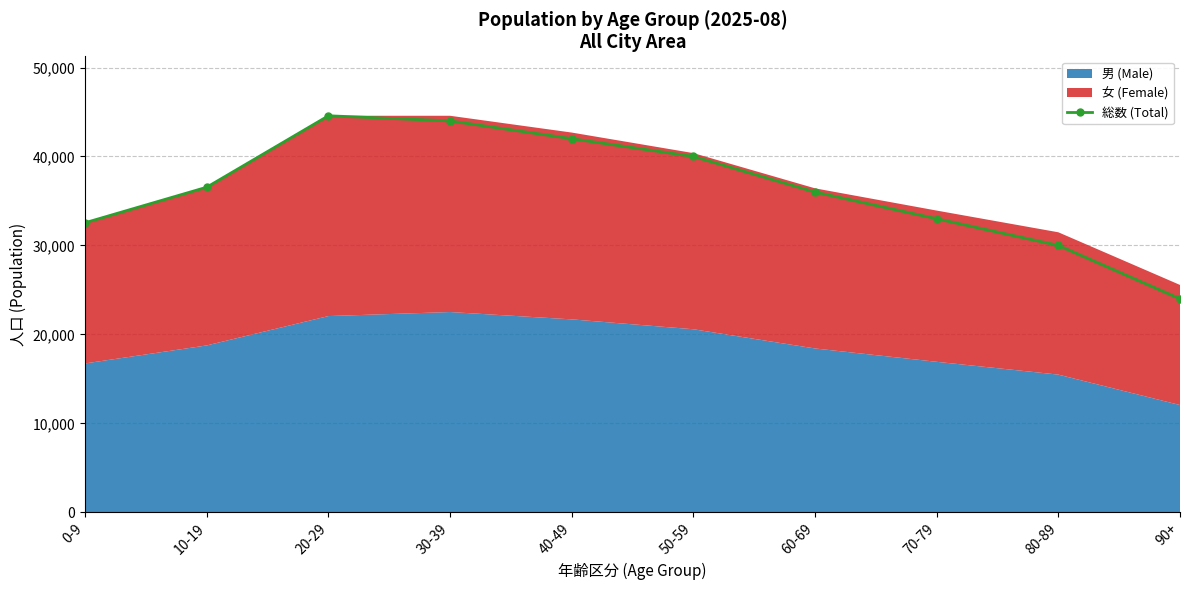

Does the chart have visible grid lines?

Yes